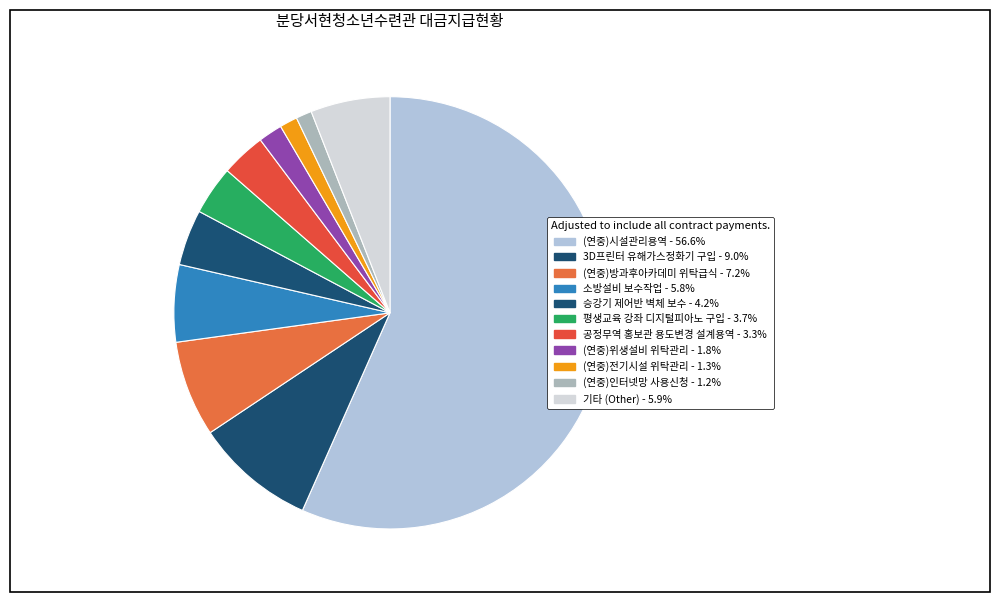

How many slices are in this pie chart?

11